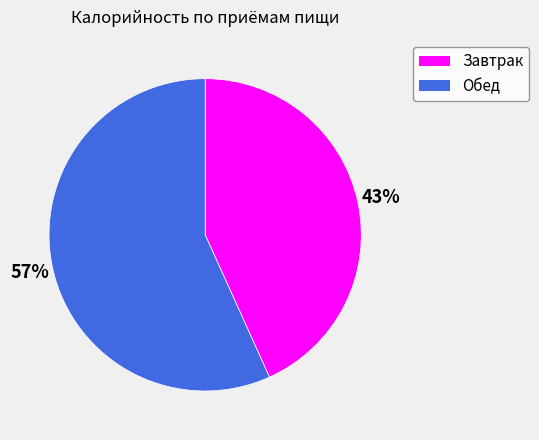

The Завтрак slice represents 43% of the pie. True or false?

True